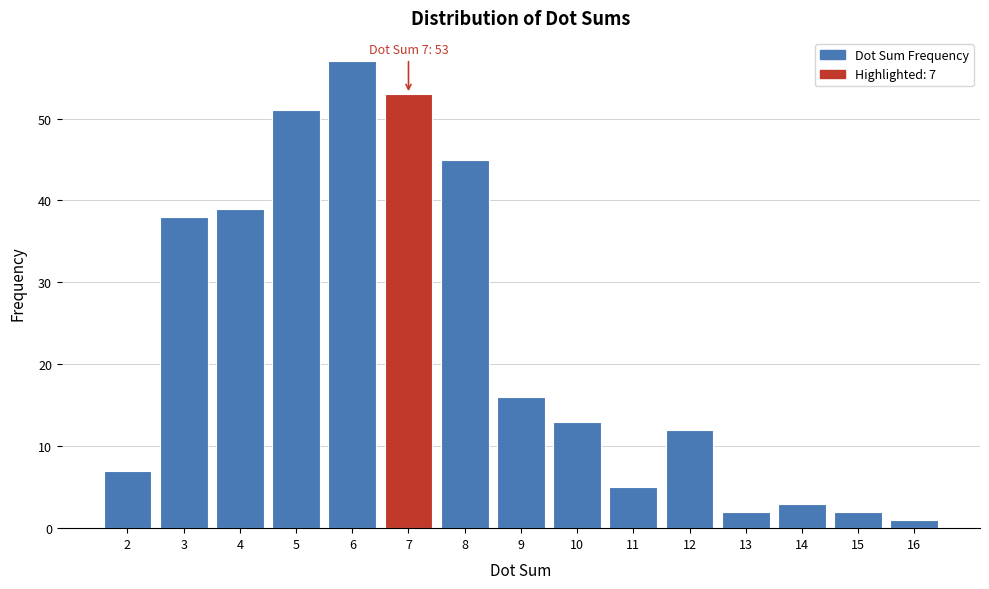

Reading left to right, extract all data points from this chart.

2=7	3=38	4=39	5=51	6=57	7=53	8=45	9=16	10=13	11=5	12=12	13=2	14=3	15=2	16=1